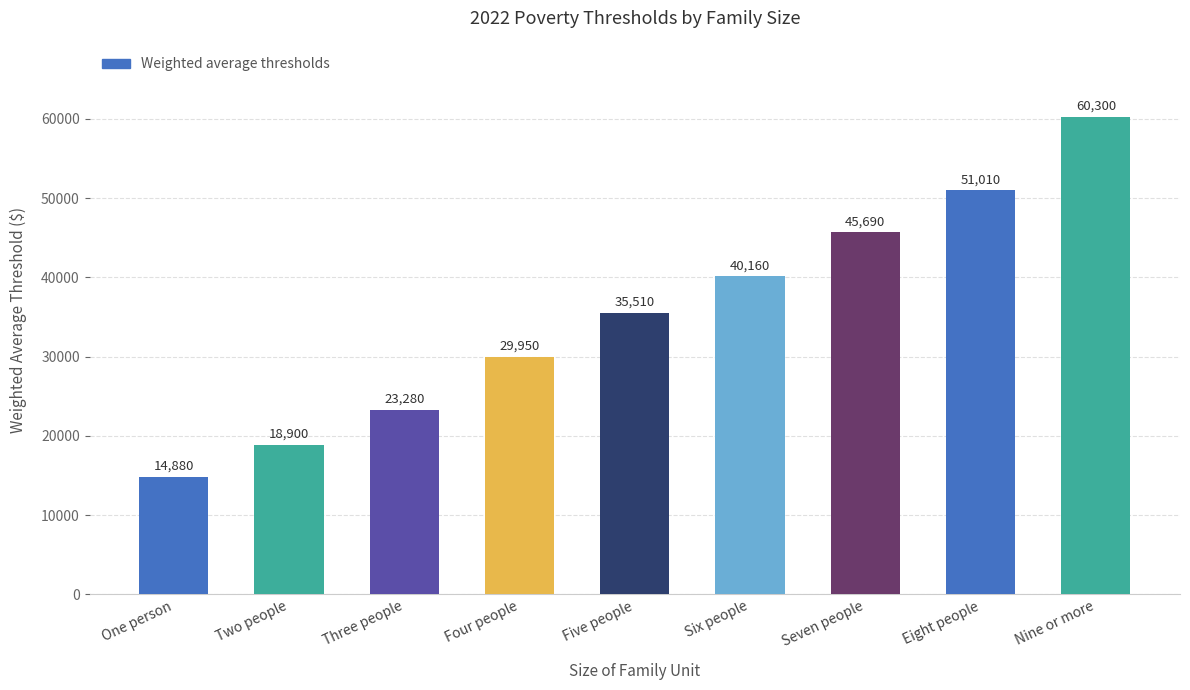

What is the value of the 2nd bar from the left?

18900